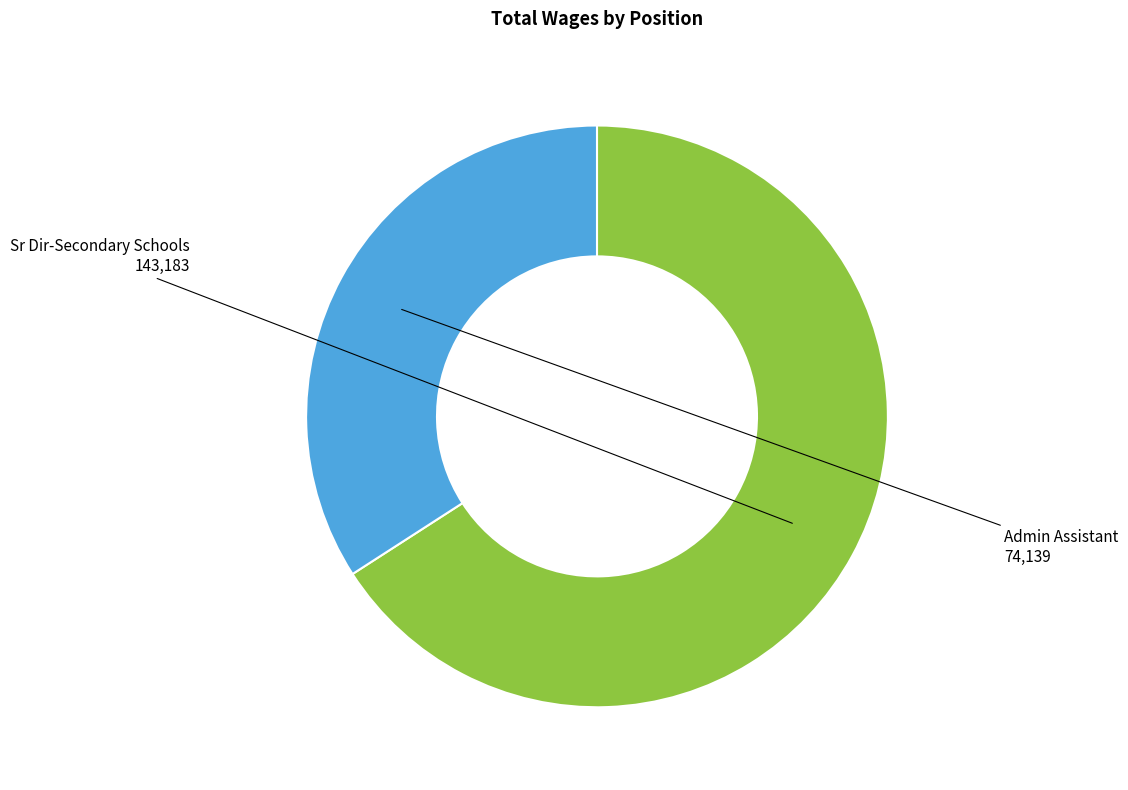

Is there a majority slice in this chart?

Yes